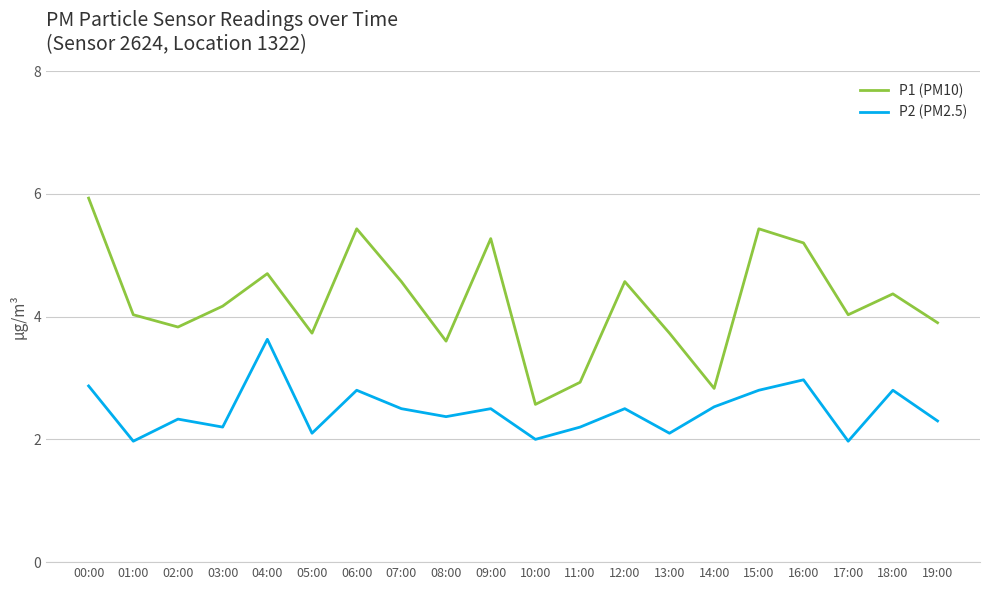

What is the spread (max minus min) of values at 01:00?

2.1